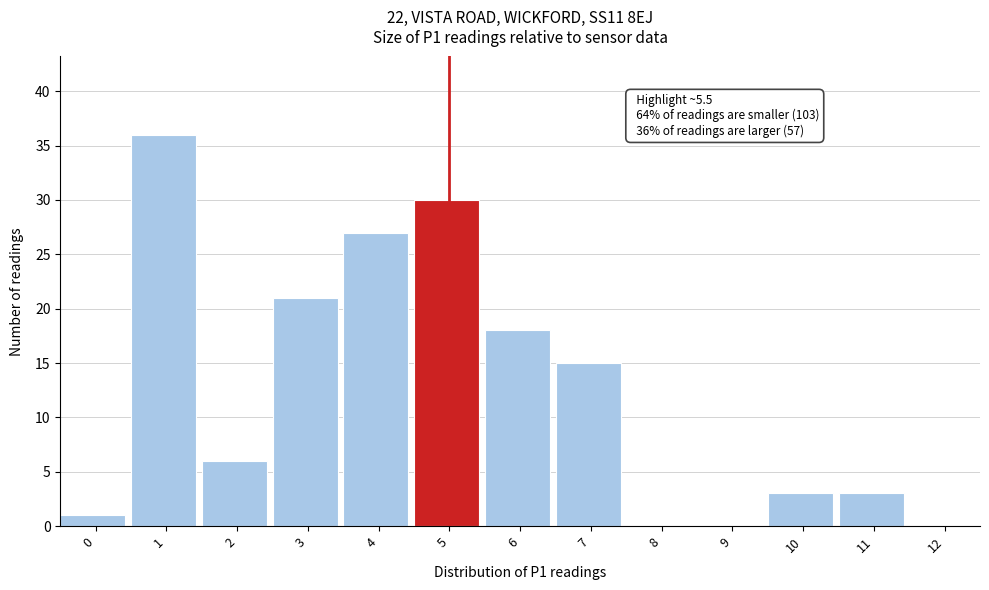

Reading left to right, transcribe all the data shown in this chart.

0=1	1=36	2=6	3=21	4=27	5=30	6=18	7=15	8=0	9=0	10=3	11=3	12=0